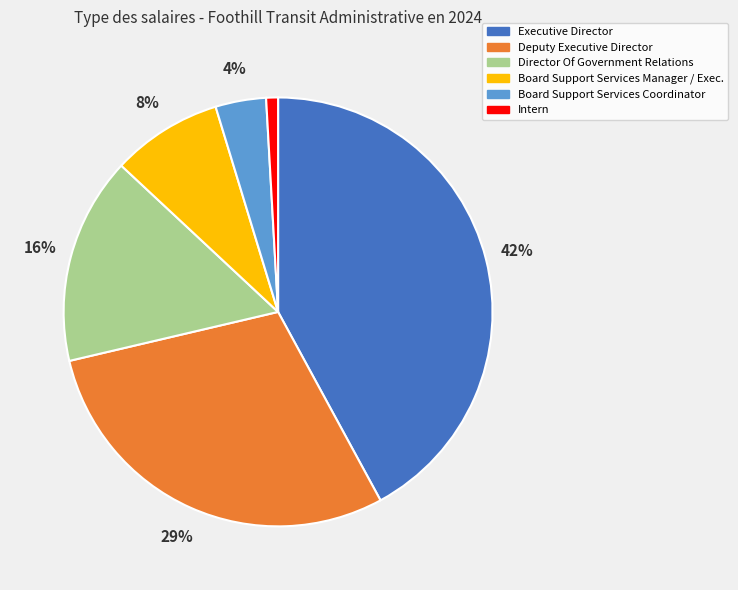

Combined, do Board Support Services Coordinator and Executive Director account for over 50%?

No